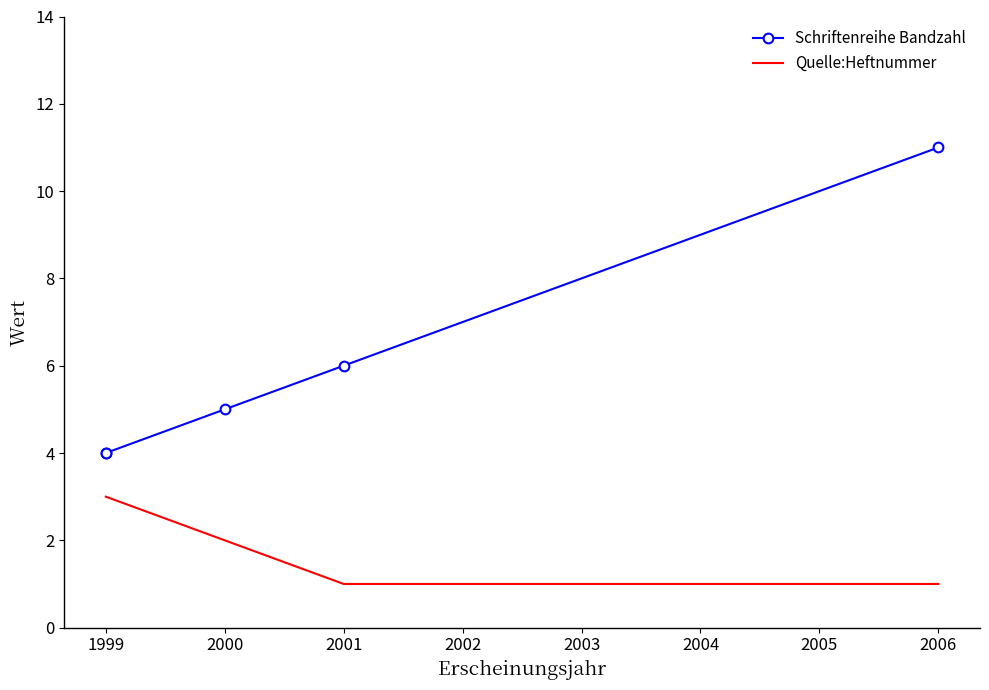

Which series has the largest total across all categories?

Schriftenreihe Bandzahl